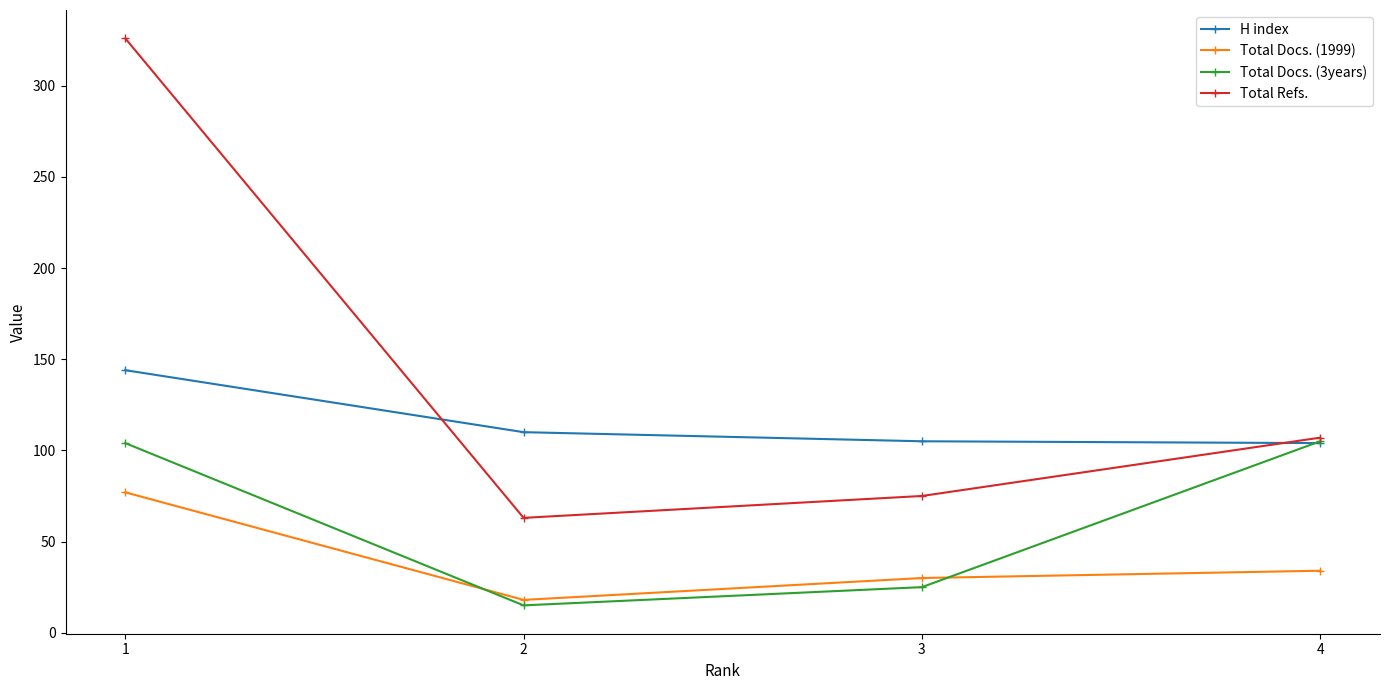

Is this an area chart (filled region under the line)?

No